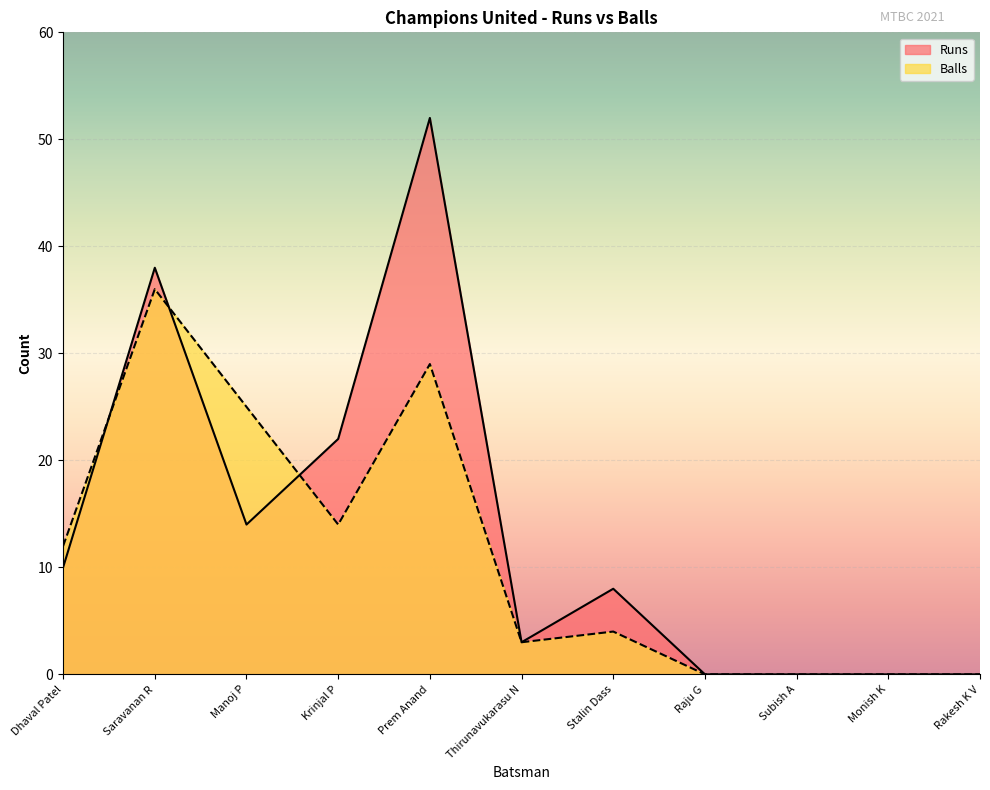

What are all the series names shown in the legend?

Runs, Balls